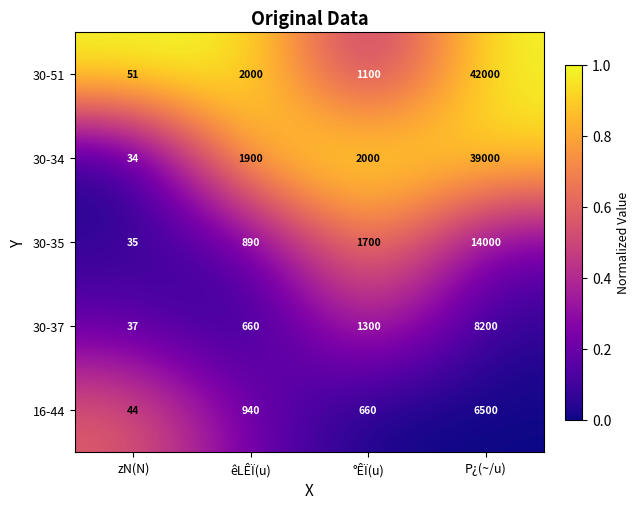

Which label corresponds to the smallest value in the chart?

zN(N)